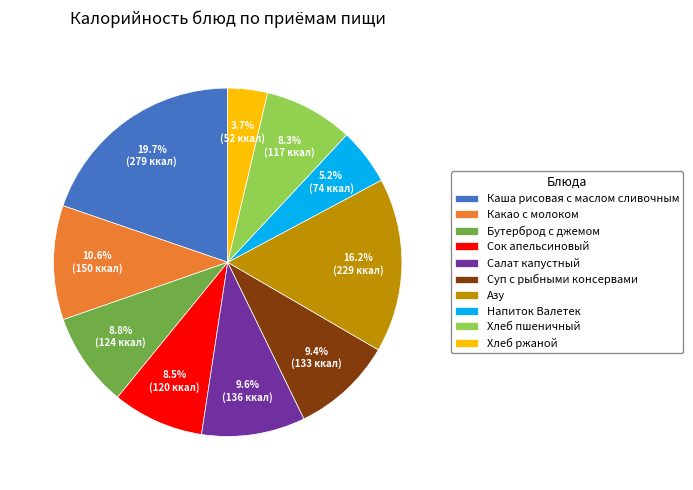

To the nearest percent, what portion does Салат капустный represent?

10%